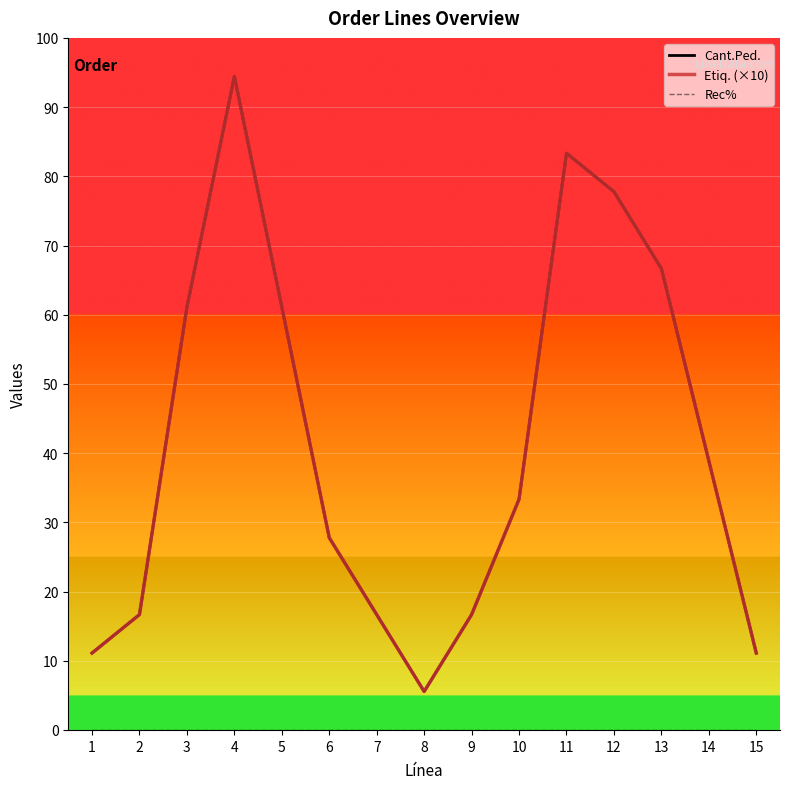

Does the chart display data point markers on the line(s)?

No